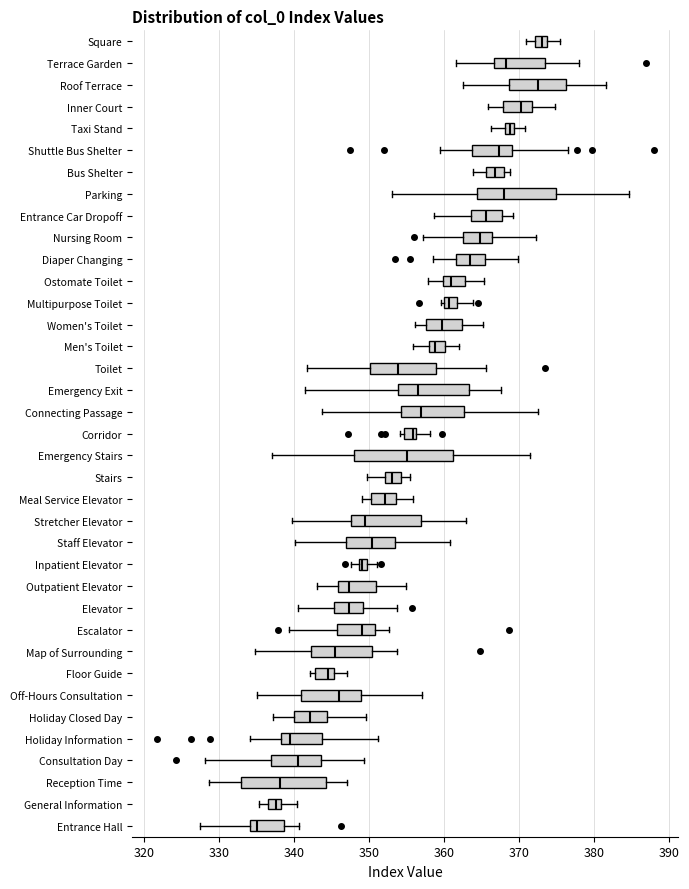

Where does the right whisker of the box for Staff Elevator end on the x-axis? The values are not printed on the chart, so give them approximately, as read against the axis.

361